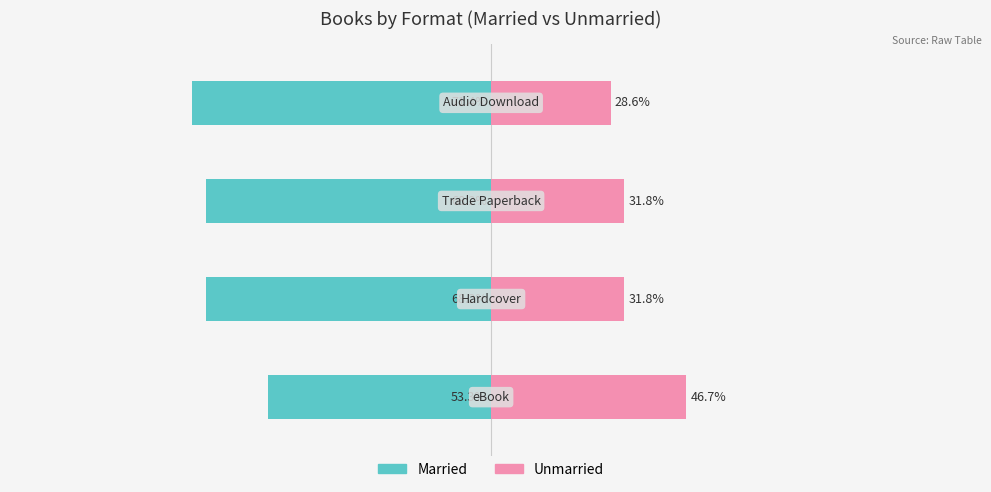

What is the value of the Married bar at the 2nd from the left?

-68.2